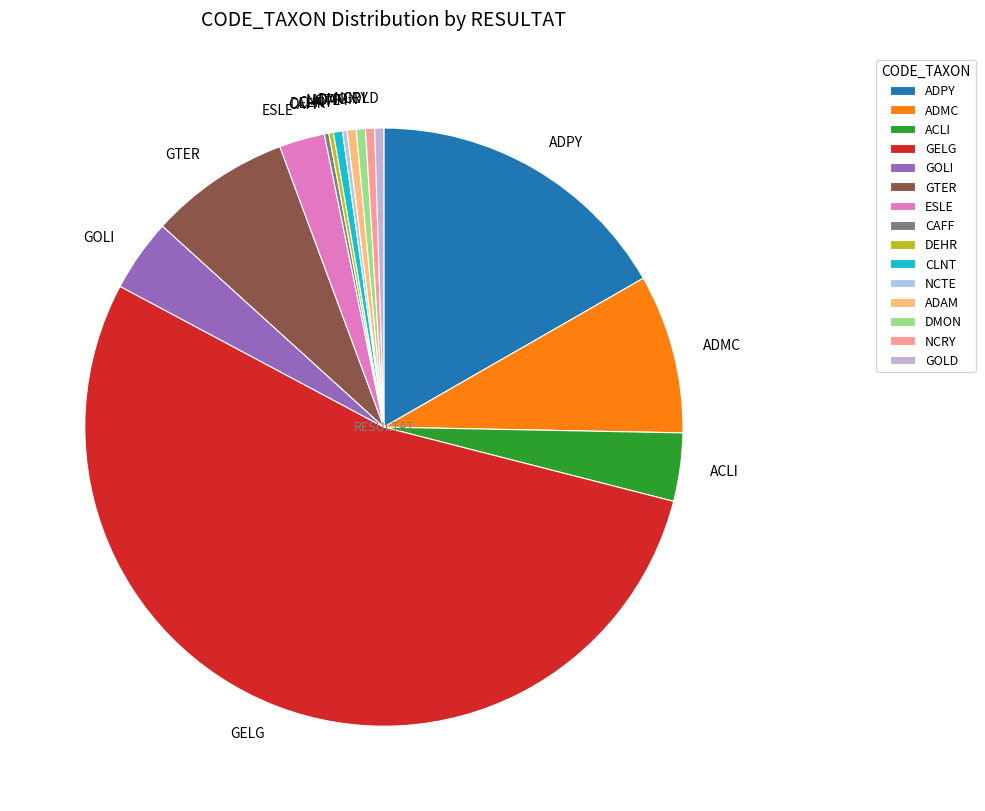

What is the largest slice in the pie chart?

GELG